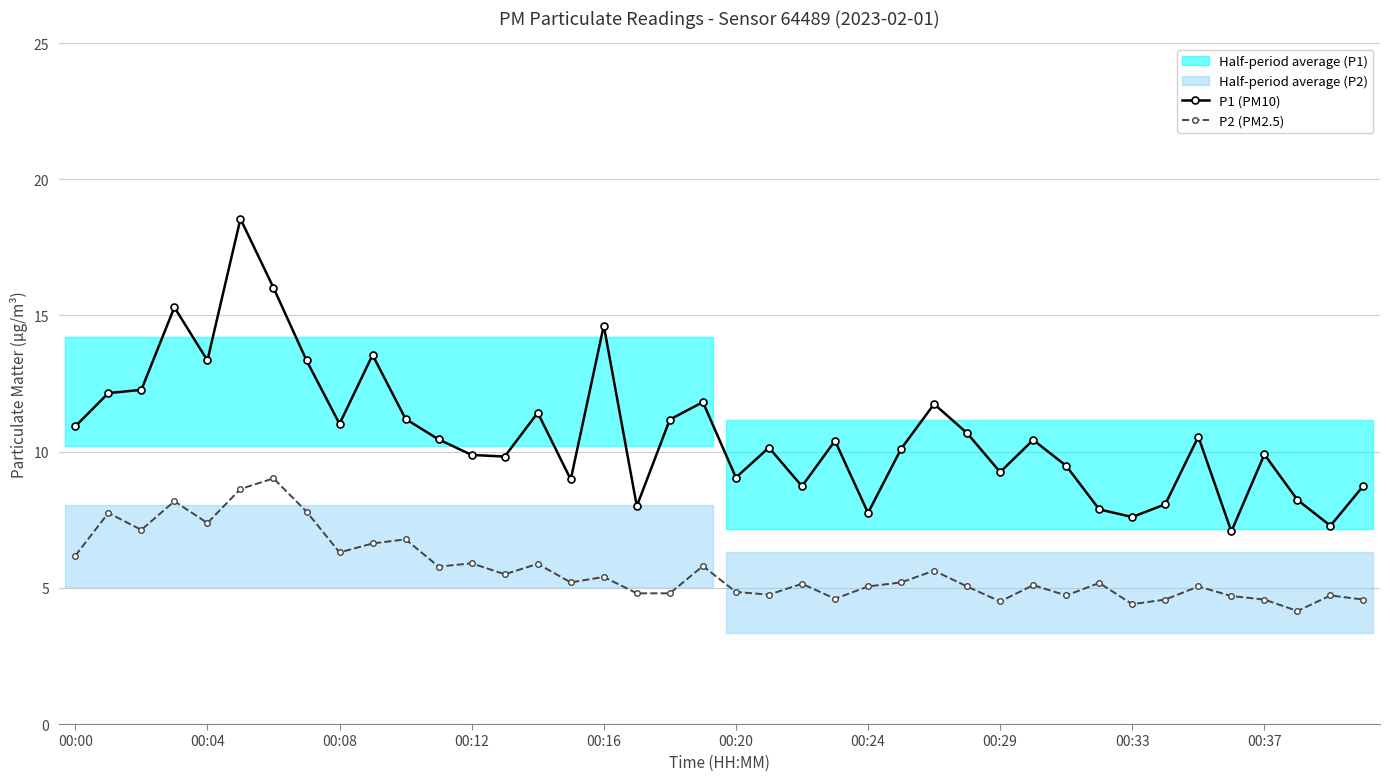

What is the label of the 15th point from the left?

14